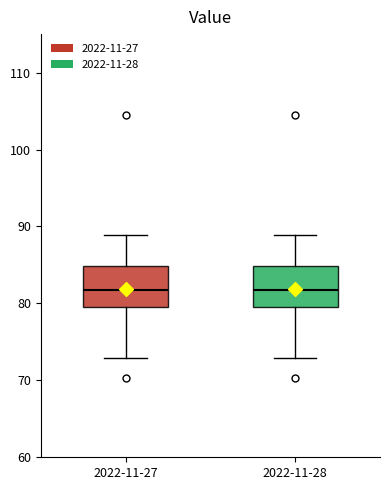

Where is the upper edge of the box for 2022-11-27 on the y-axis? The values are not printed on the chart, so give them approximately, as read against the axis.

85